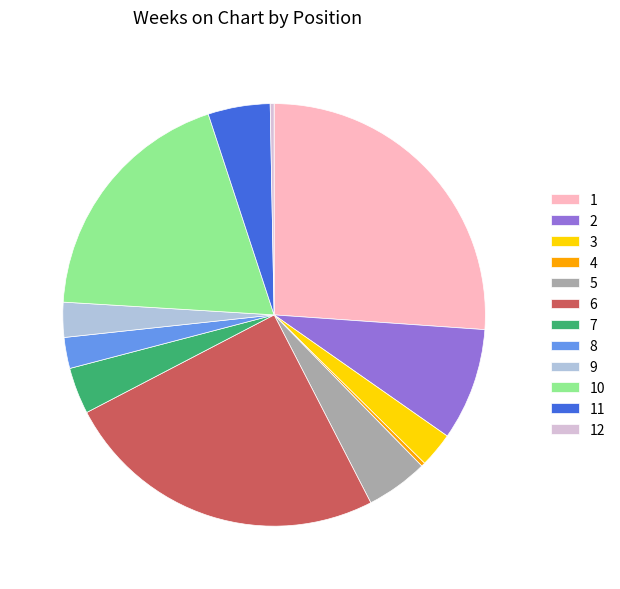

Combined, do 9 and 3 account for over 50%?

No